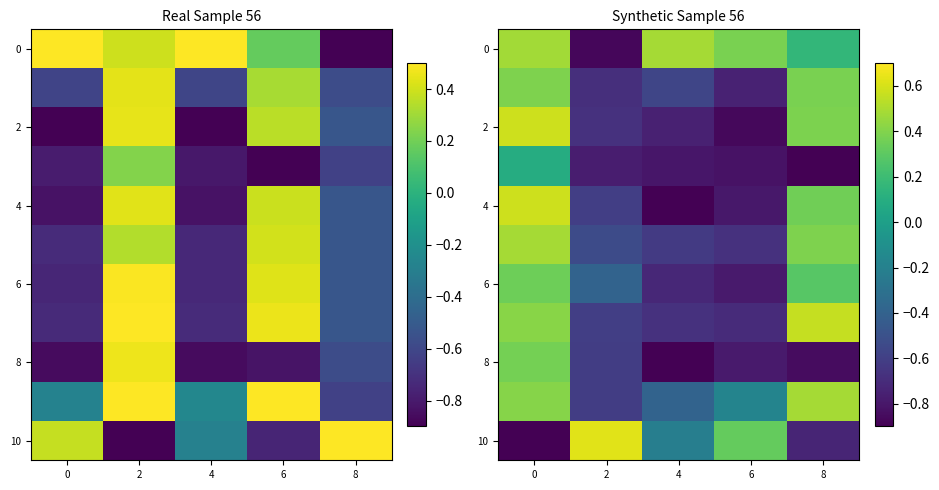

What is the total value across all series at 8?

0.4